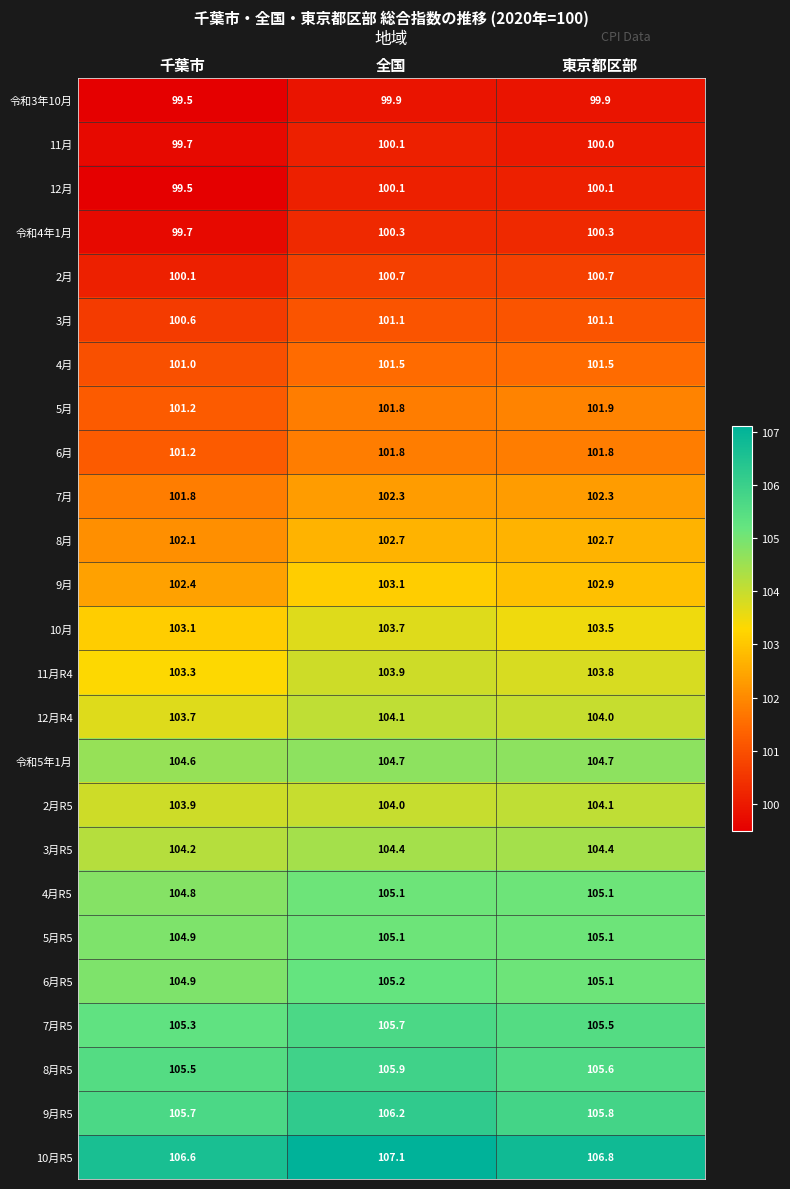

The 3月R5 series shows 104.2 at 千葉市. True or false?

True